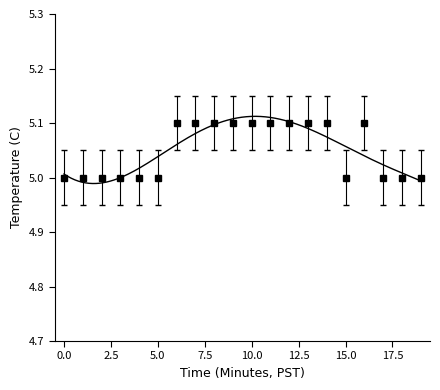

What is the value of the 12th point from the left?

5.1